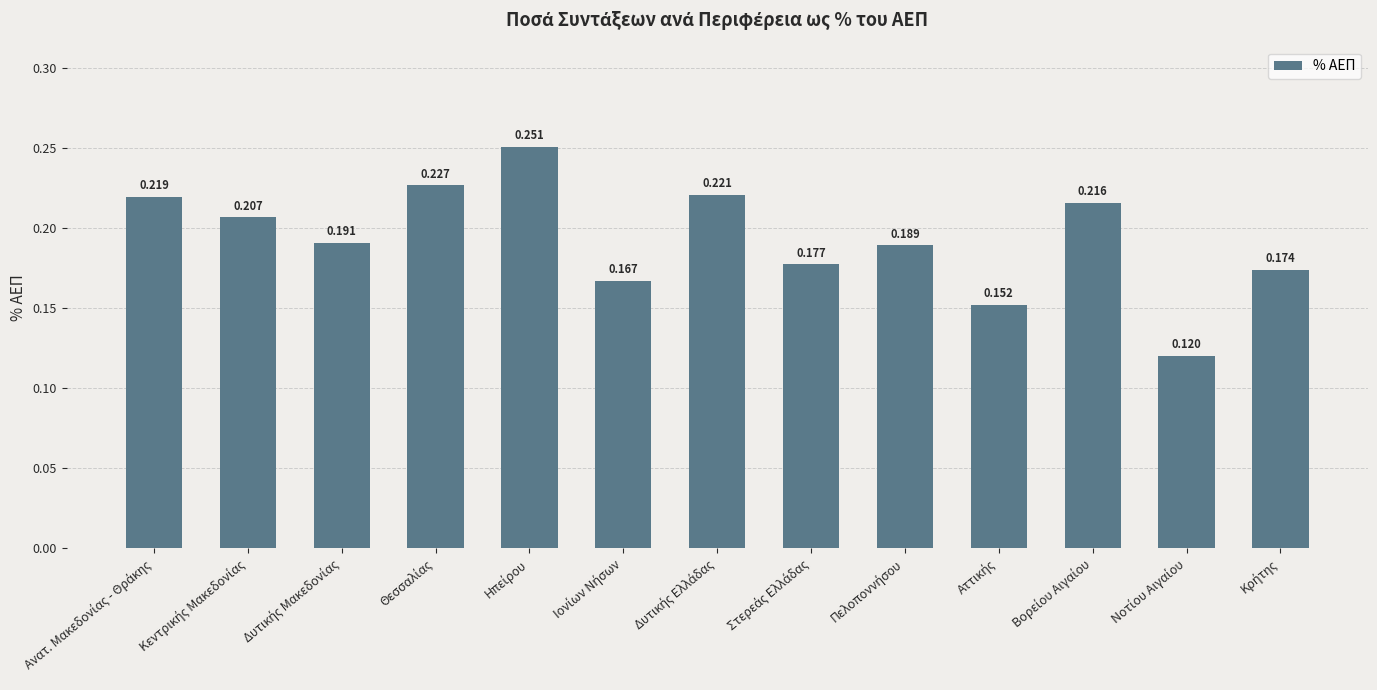

How many series are shown in this chart?

1